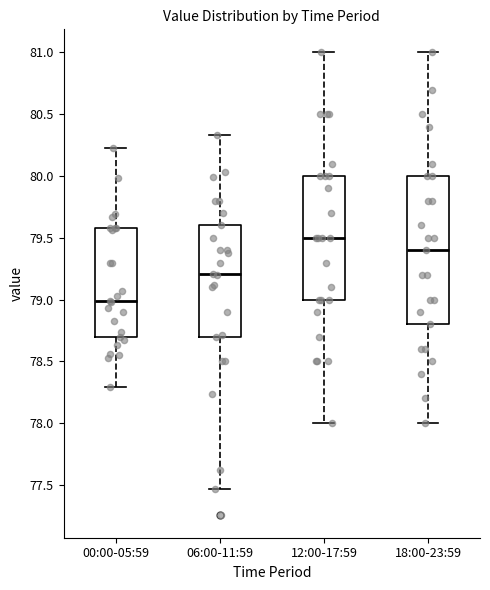

Where is the upper edge of the box for 18:00-23:59 on the y-axis? The values are not printed on the chart, so give them approximately, as read against the axis.

80.00